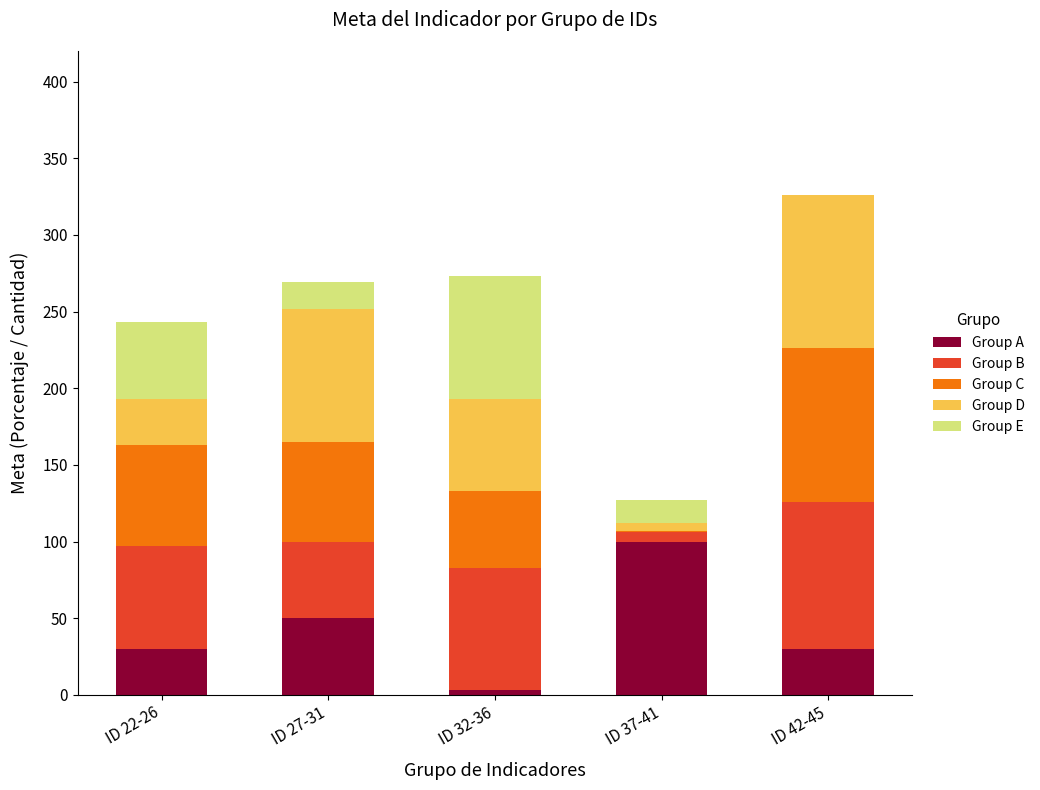

At which category is the sum across all series the highest?

ID 42-45